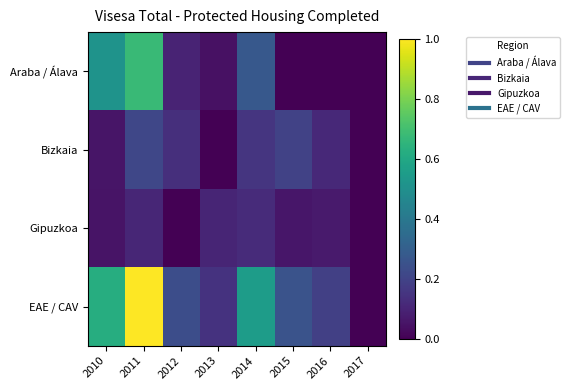

Which series changed the most between 2014 and 2016?

EAE / CAV